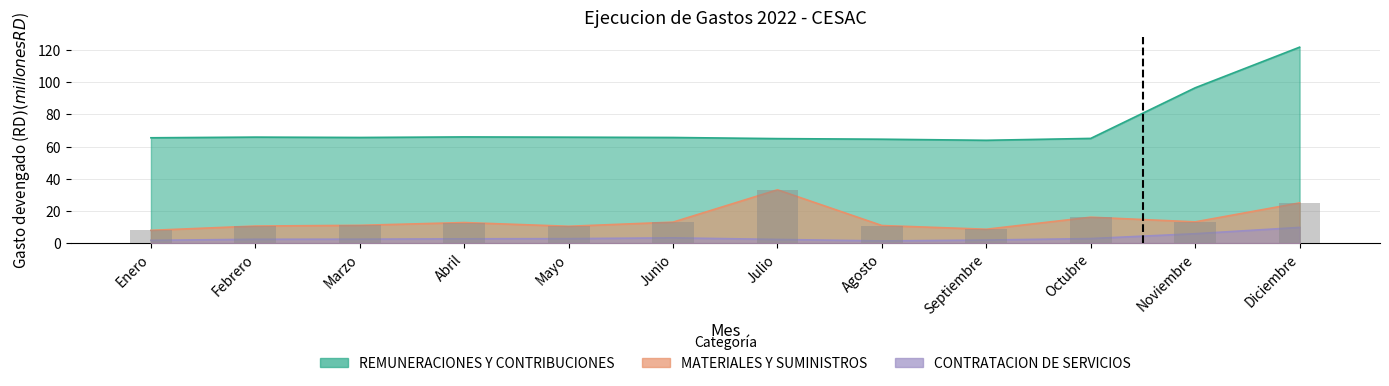

Reading left to right, extract all data points from this chart.

REMUNERACIONES Y CONTRIBUCIONES: 65.5	65.9	65.7	66.0	65.9	65.7	65.0	64.6	64.0	65.1	96.6	121.9
CONTRATACION DE SERVICIOS: 1.7	2.4	2.4	2.7	2.8	3.3	2.3	1.3	1.9	2.8	5.8	9.7
MATERIALES Y SUMINISTROS: 7.9	10.6	11.1	12.8	10.5	13.0	33.2	10.9	8.6	16.1	13.2	25.0